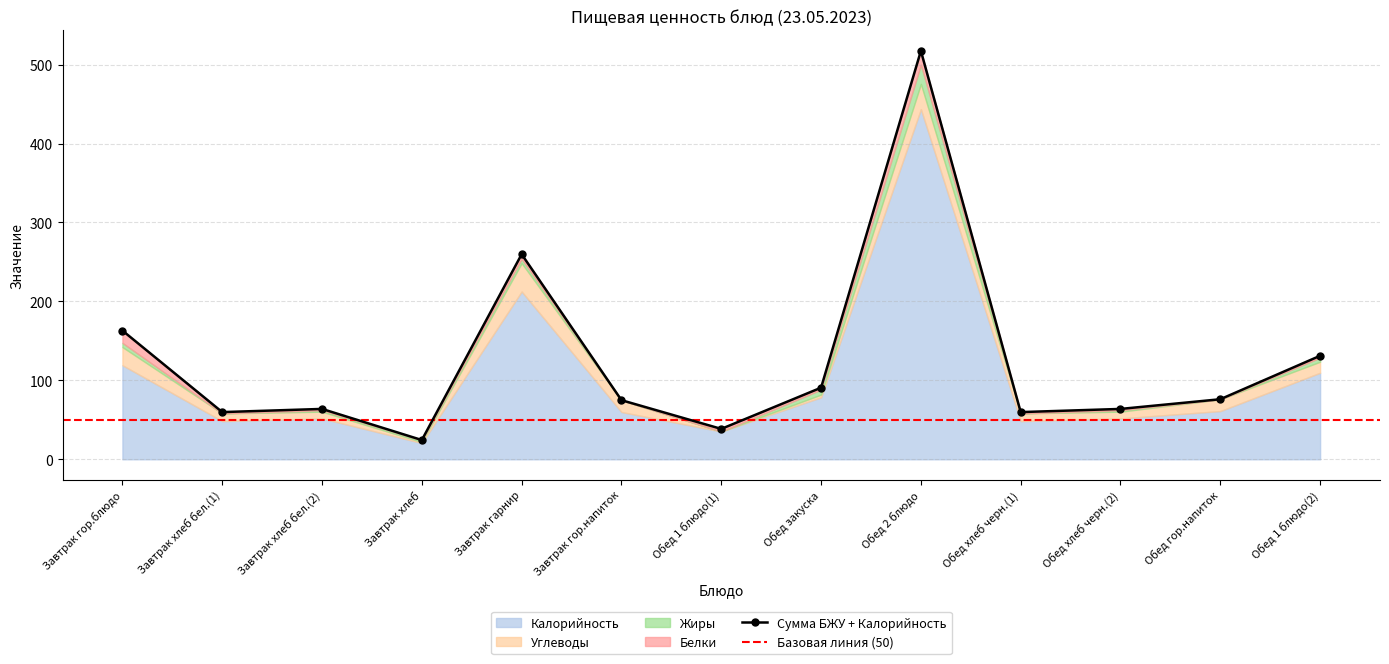

How many distinct data groups are displayed?

4